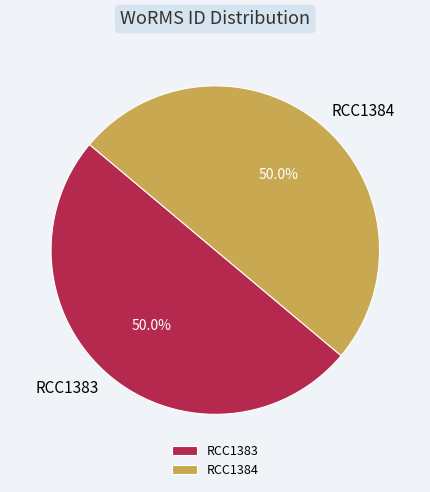

What percentage is the RCC1383 slice, to the nearest percent?

50%